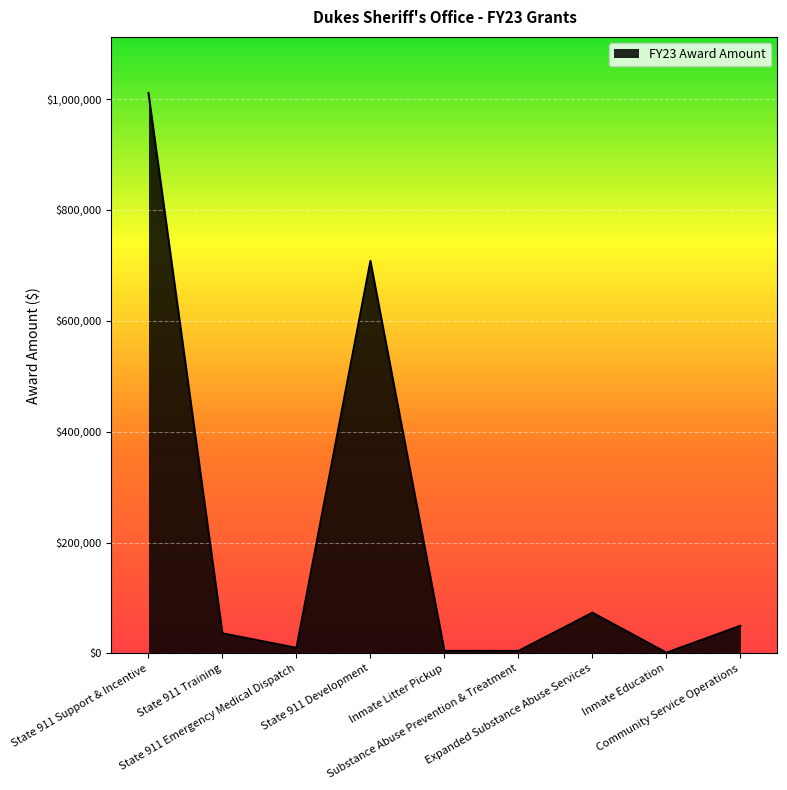

What is the maximum value shown in the chart?

1010900.0